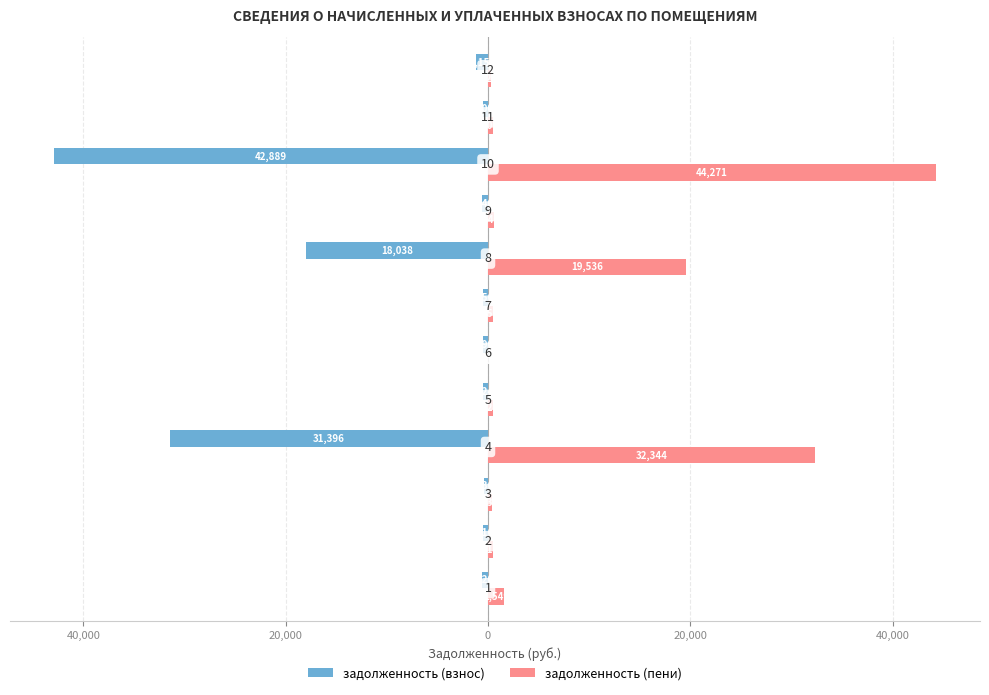

What are all the series names shown in the legend?

задолженность (взнос), задолженность (пени)